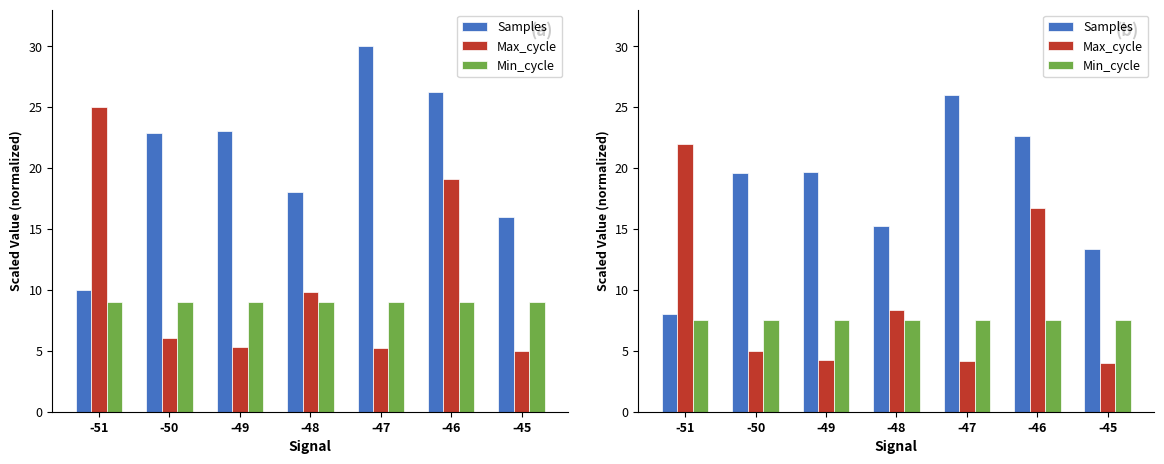

Which series changed the most between -51 and -50?

Max_cycle